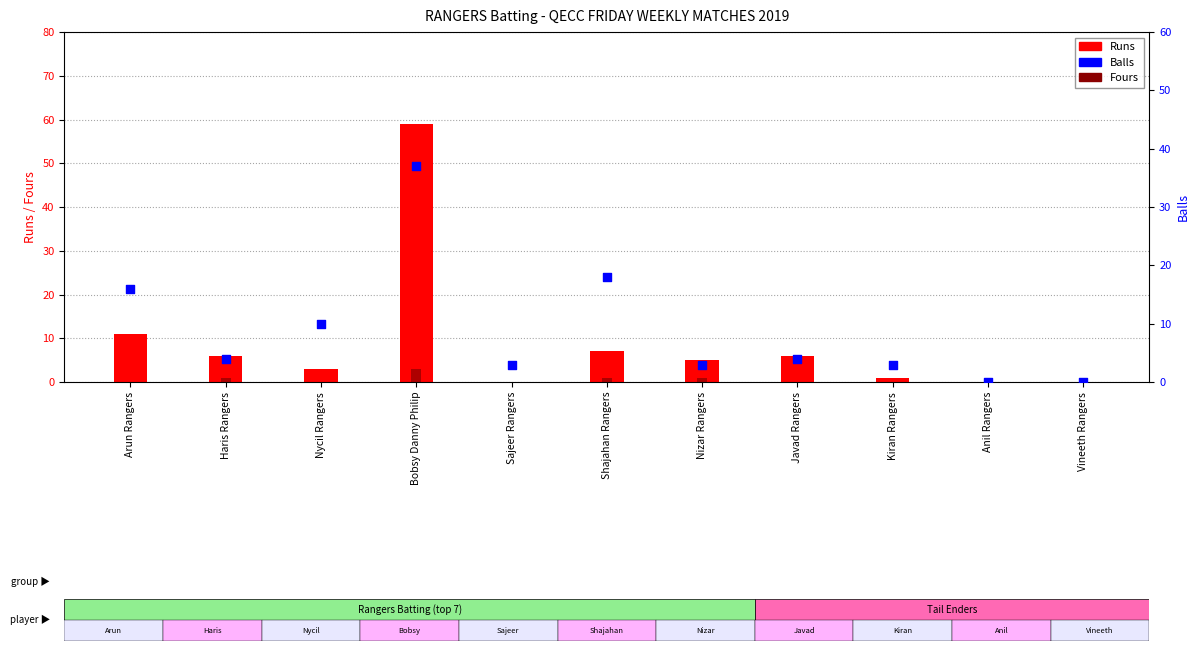

Which series reaches the minimum Y coordinate?

Runs